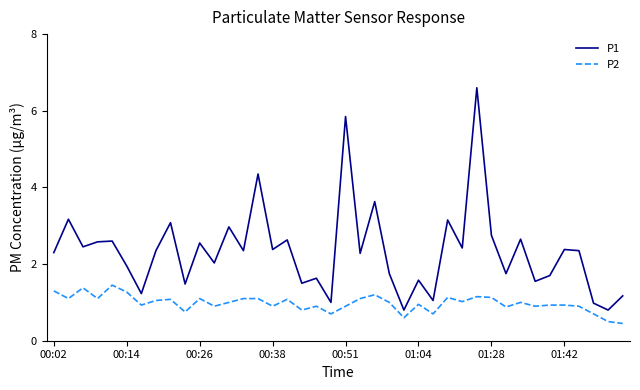

True or false: P1 and P2 intersect in this chart.

False